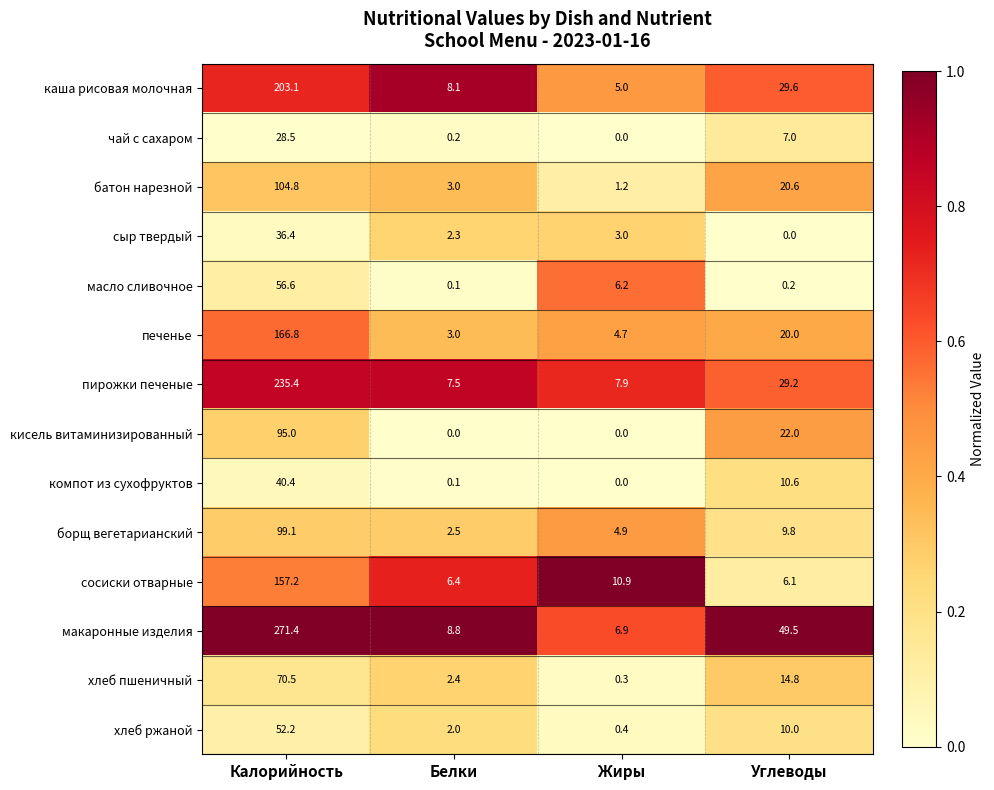

True or false: хлеб ржаной has a value of 52.2 at Калорийность.

True